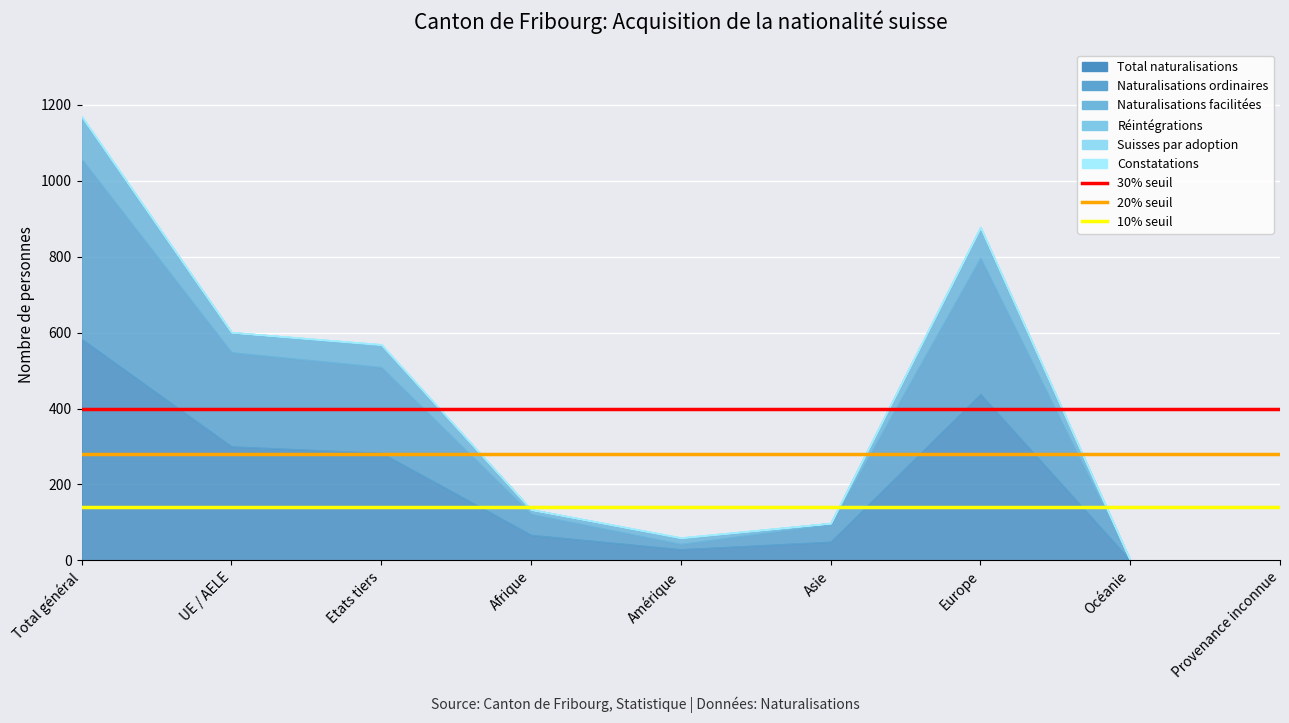

Is the value of 20% seuil at UE / AELE greater than the value of 30% seuil at UE / AELE?

No